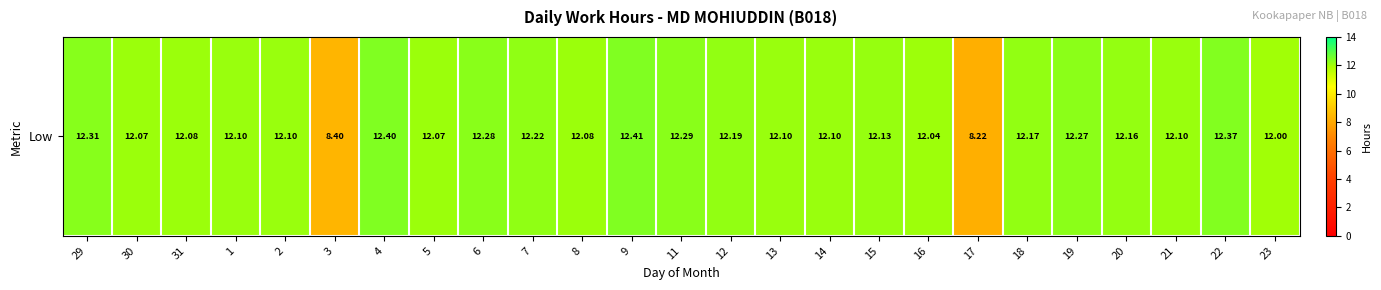

What is the ratio of the value at 20 to the value at 14?

1.0